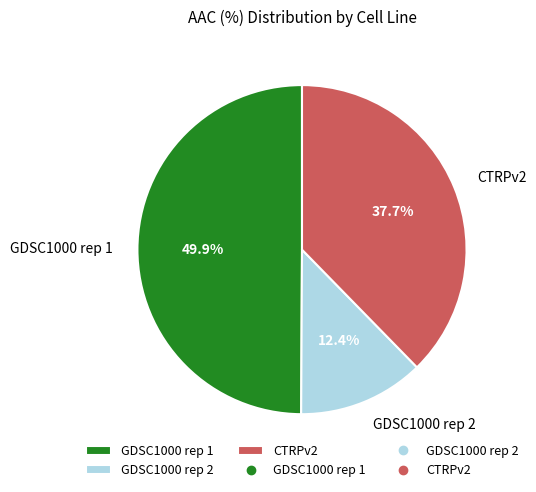

How many segments does this pie chart have?

3